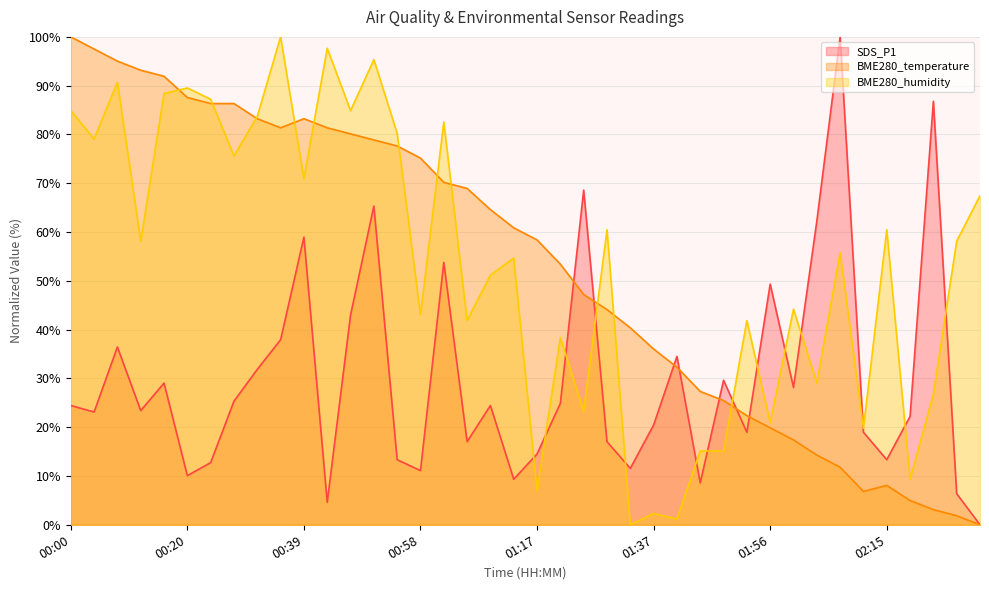

Reading left to right, transcribe all the data shown in this chart.

SDS_P1: 24.4	23.1	36.4	23.4	29.0	10.1	12.7	25.3	31.9	37.9	59.0	4.6	43.0	65.3	13.3	11.1	53.8	17.0	24.4	9.3	14.5	24.9	68.6	17.0	11.6	20.4	34.5	8.6	29.6	19.0	49.3	28.1	62.2	100.0	19.0	13.3	22.2	86.8	6.4	0.0
BME280_temperature: 100.0	97.5	95.0	93.2	91.9	87.6	86.3	86.3	83.2	81.4	83.2	81.4	80.1	78.9	77.6	75.2	70.2	68.9	64.6	60.9	58.4	53.4	47.2	44.1	40.4	36.0	32.3	27.3	25.5	22.4	19.9	17.4	14.3	11.8	6.8	8.1	5.0	3.1	1.9	0.0
BME280_humidity: 84.9	79.1	90.7	58.1	88.4	89.5	87.2	75.6	83.7	100.0	70.9	97.7	84.9	95.3	80.2	43.0	82.6	41.9	51.2	54.7	7.0	38.4	23.3	60.5	0.0	2.3	1.2	15.1	15.1	41.9	20.9	44.2	29.1	55.8	19.8	60.5	9.3	26.7	58.1	67.4